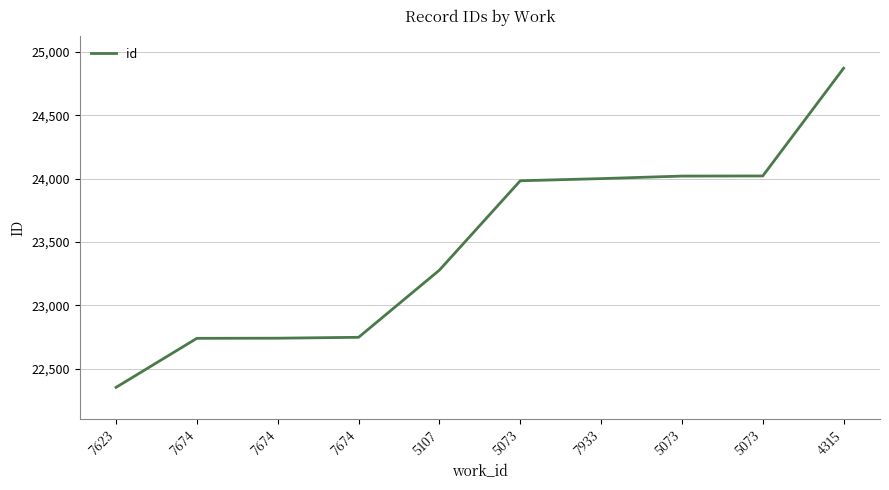

What is the difference between the maximum and second lowest values?

2131